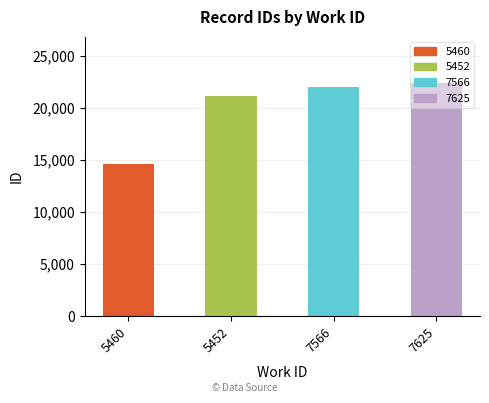

What is the change in value from 5452 to 7566?

+916